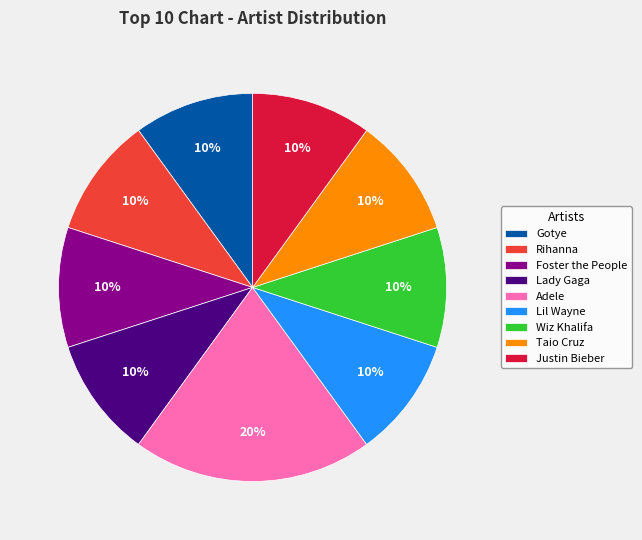

To the nearest percent, what is the combined percentage of Justin Bieber and Lil Wayne?

20%